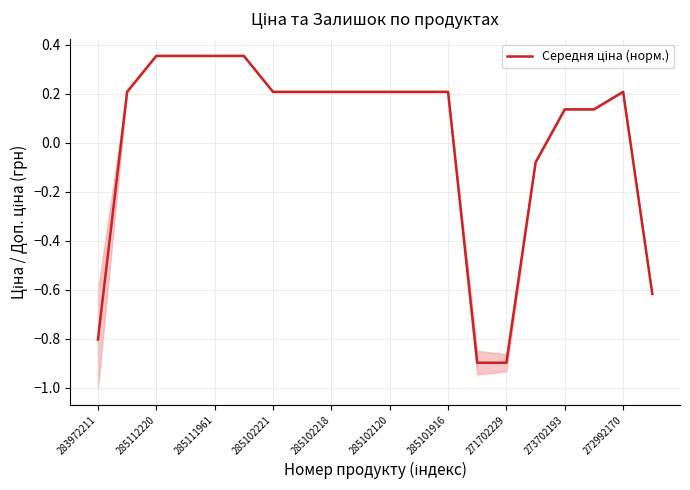

How many negative values are there?

5